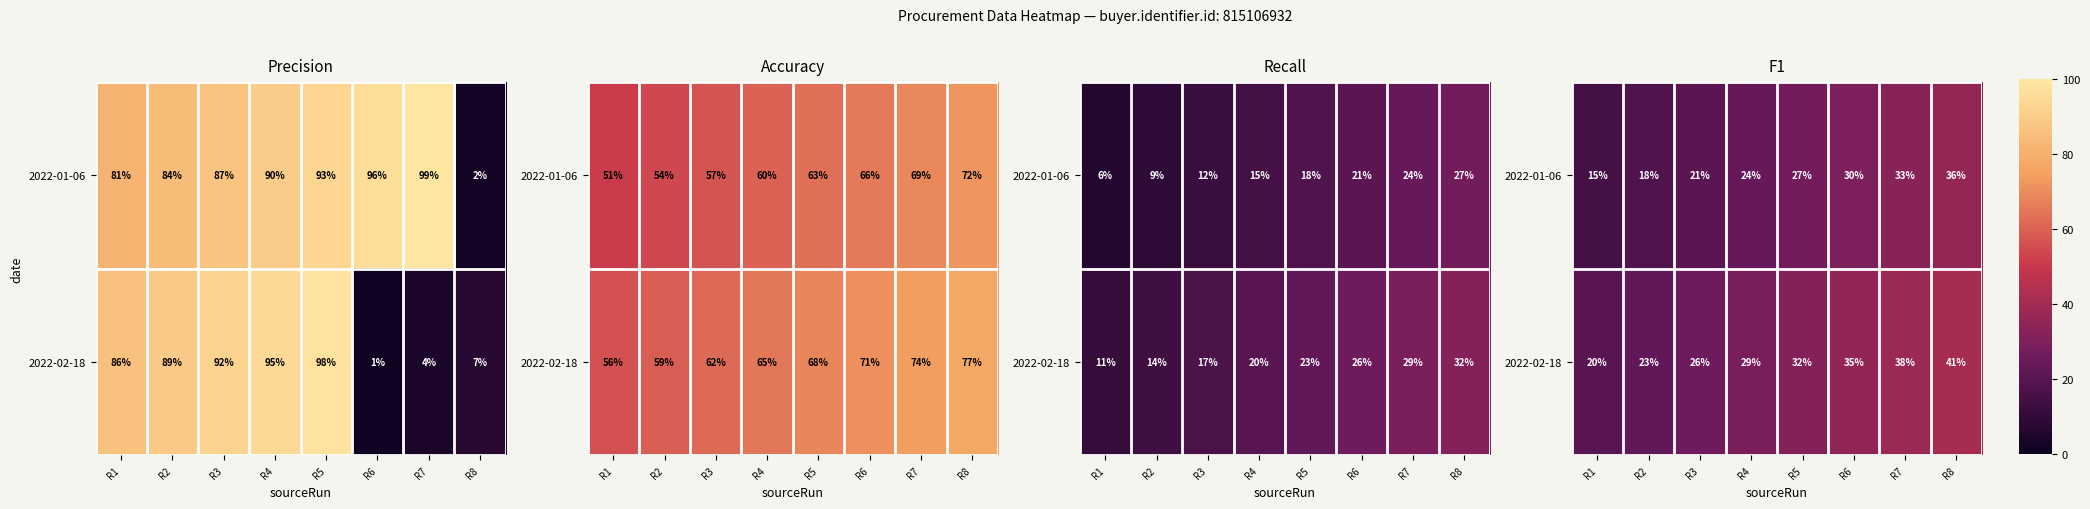

The 2022-01-06 series shows 41 at R4. True or false?

False